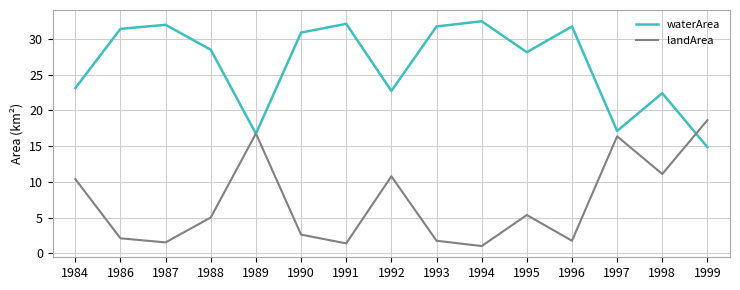

What is the spread (max minus min) of values at 1991?

30.7